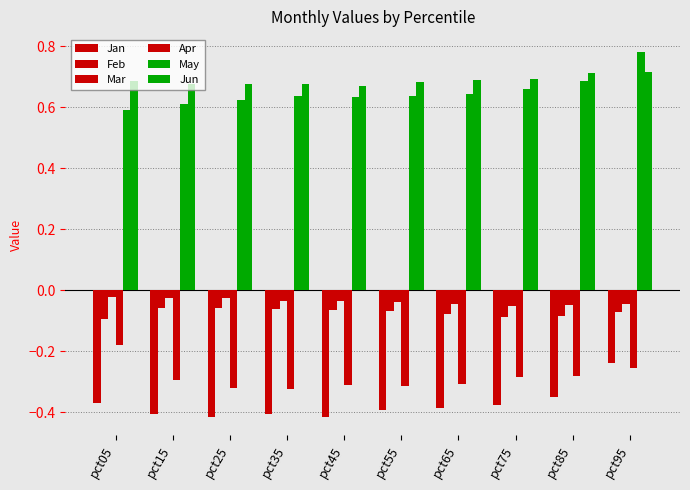

What value does the May series have at pct65?

0.6